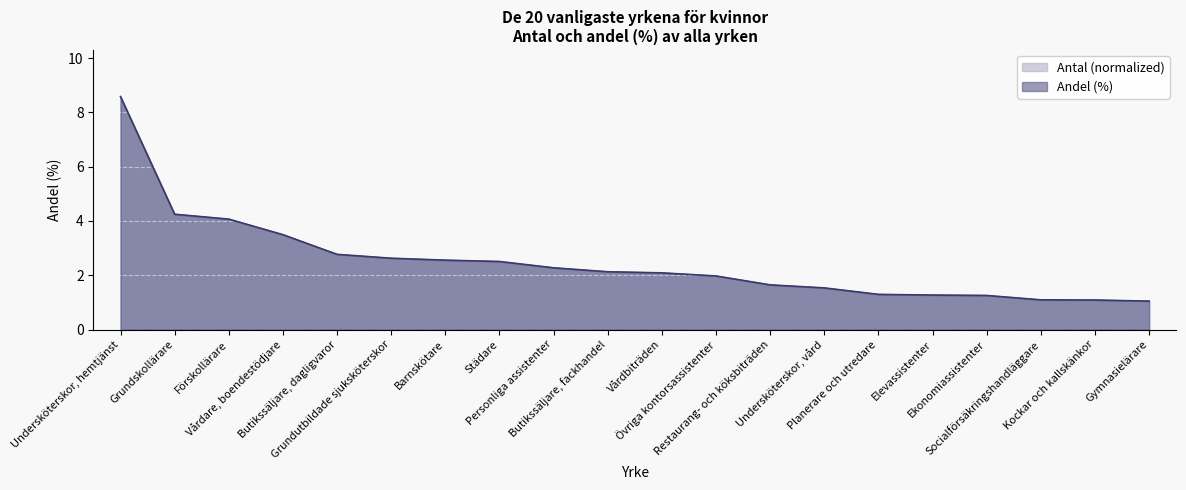

Reading left to right, extract all data points from this chart.

Antal: 8.6	4.2	4.1	3.5	2.8	2.6	2.6	2.5	2.3	2.1	2.1	2.0	1.6	1.5	1.3	1.3	1.3	1.1	1.1	1.0
Andel (%): 8.6	4.2	4.1	3.5	2.8	2.6	2.6	2.5	2.3	2.1	2.1	2.0	1.6	1.5	1.3	1.3	1.3	1.1	1.1	1.0